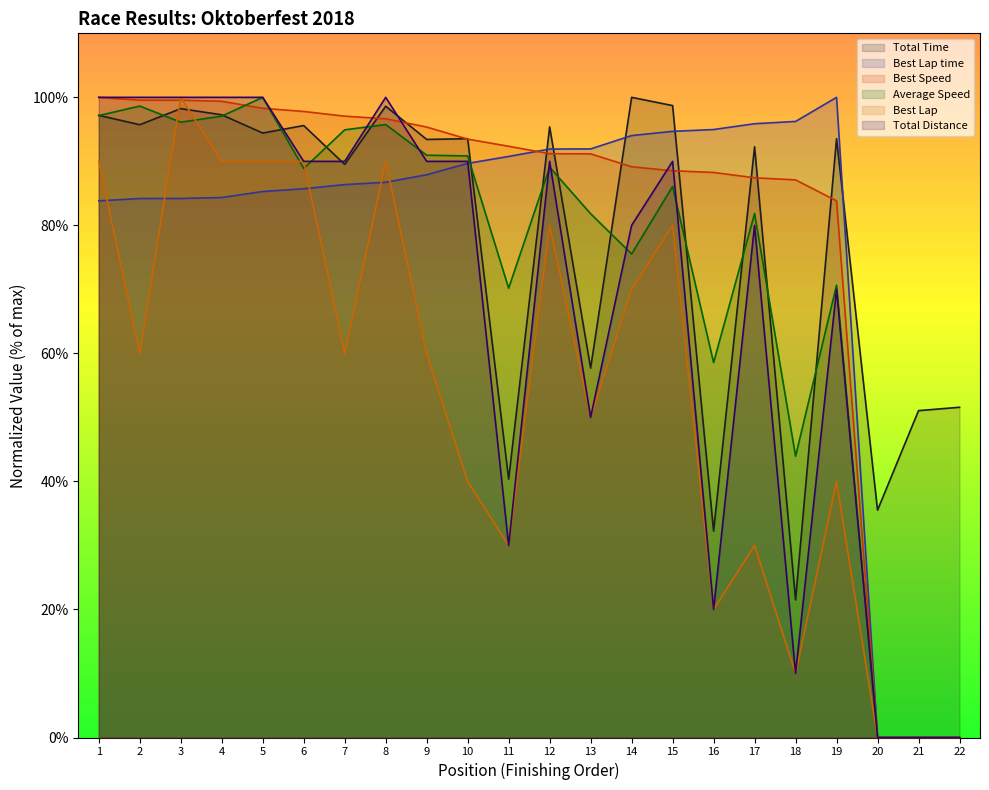

Is it true that Average Speed equals 75.5 at 14?

True